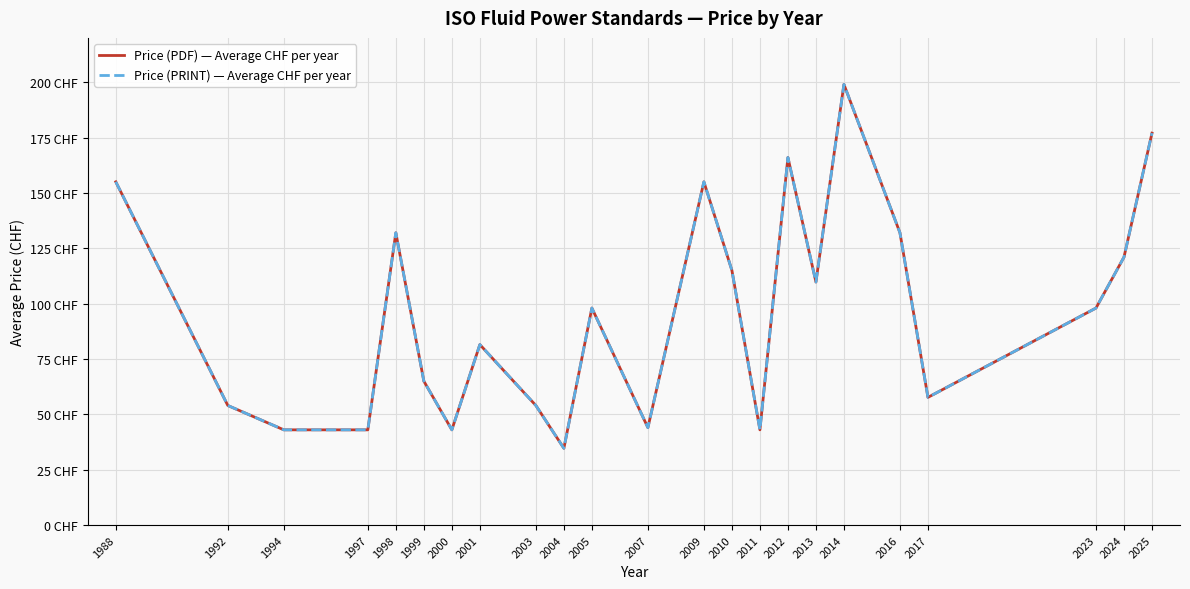

Does the chart display data point markers on the line(s)?

No